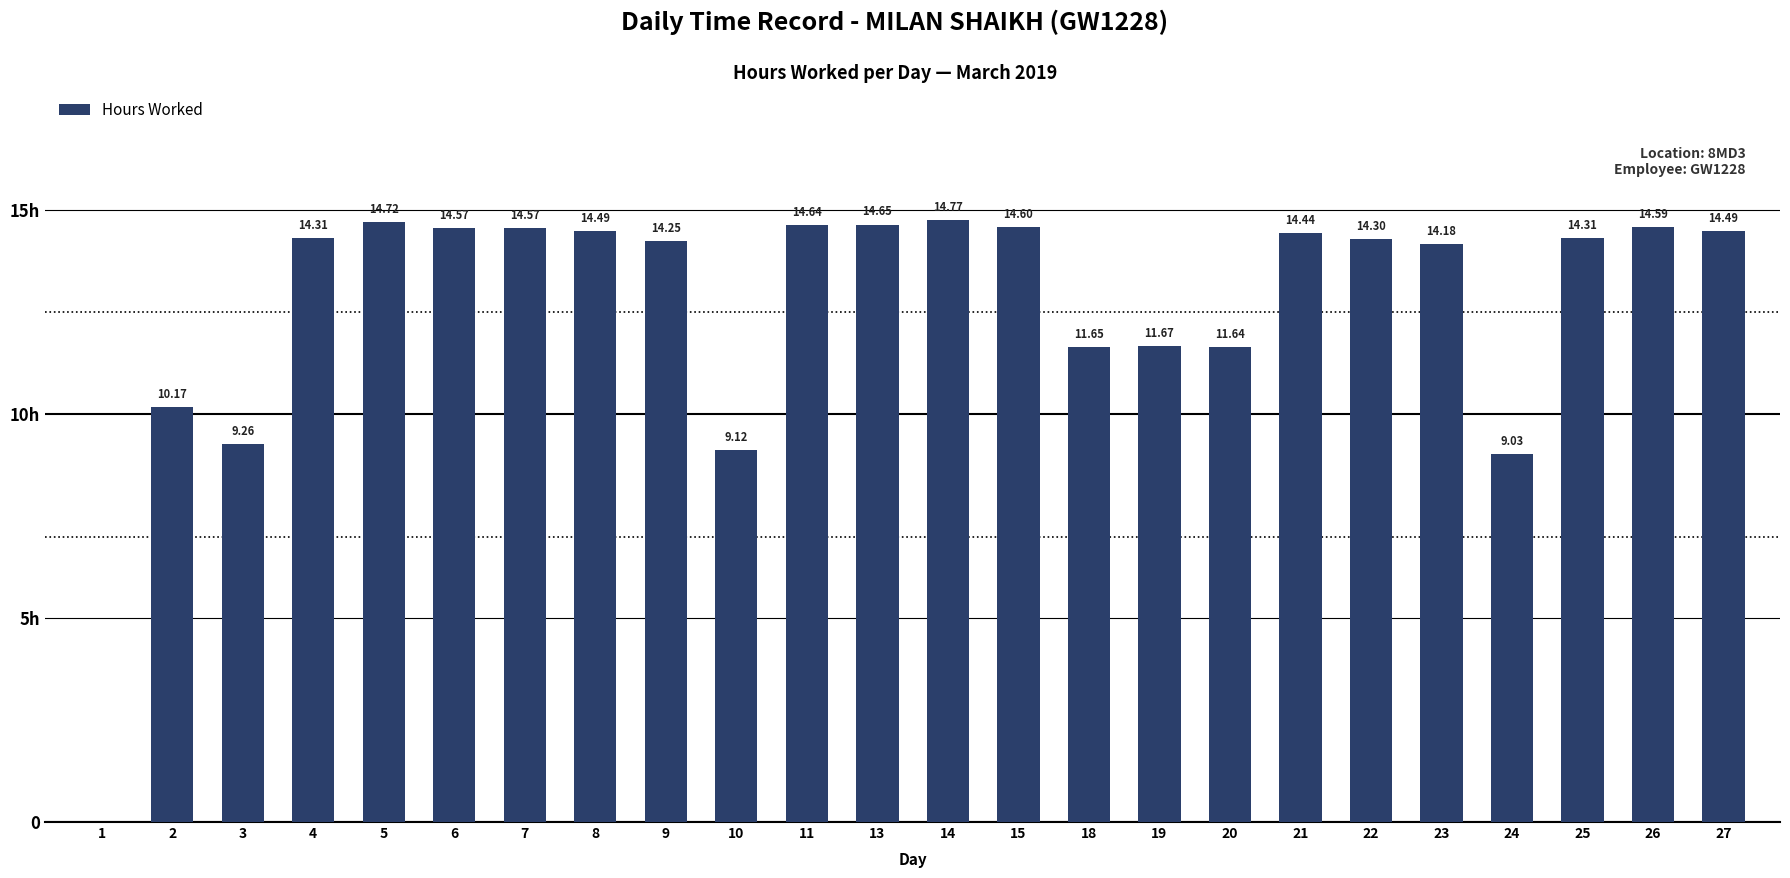

Which has a higher value, 20 or 11?

11